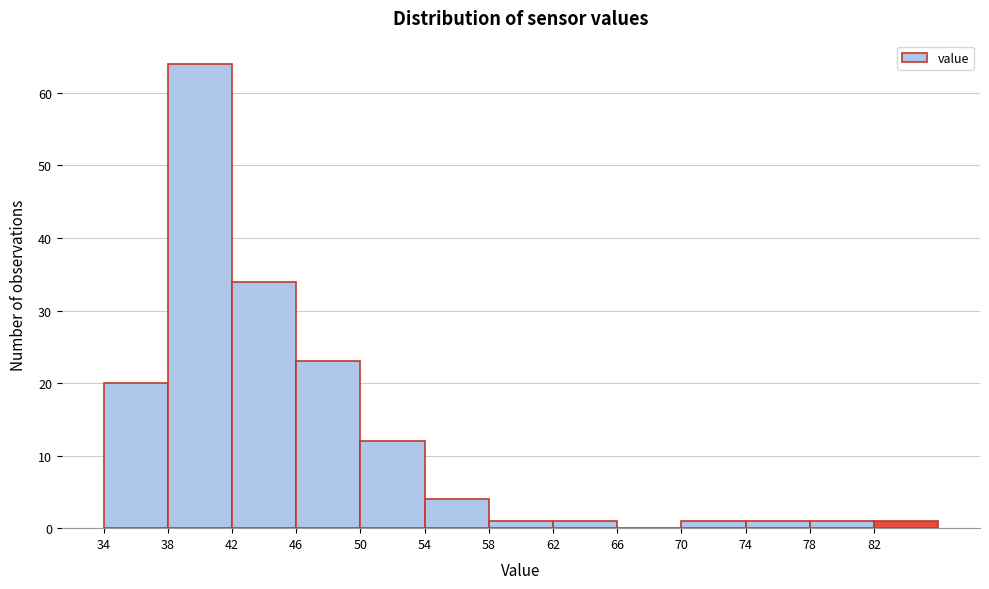

Reading left to right, transcribe this chart: for each bar, give the range it covers on the x-axis and its height. The values are not printed on the chart, so give them approximately, as read against the axis.

34 to 38: 20
38 to 42: 64
42 to 46: 34
46 to 50: 23
50 to 54: 12
54 to 58: 4
58 to 62: 1
62 to 66: 1
66 to 70: 0
70 to 74: 1
74 to 78: 1
78 to 82: 1
82 to 86: 1